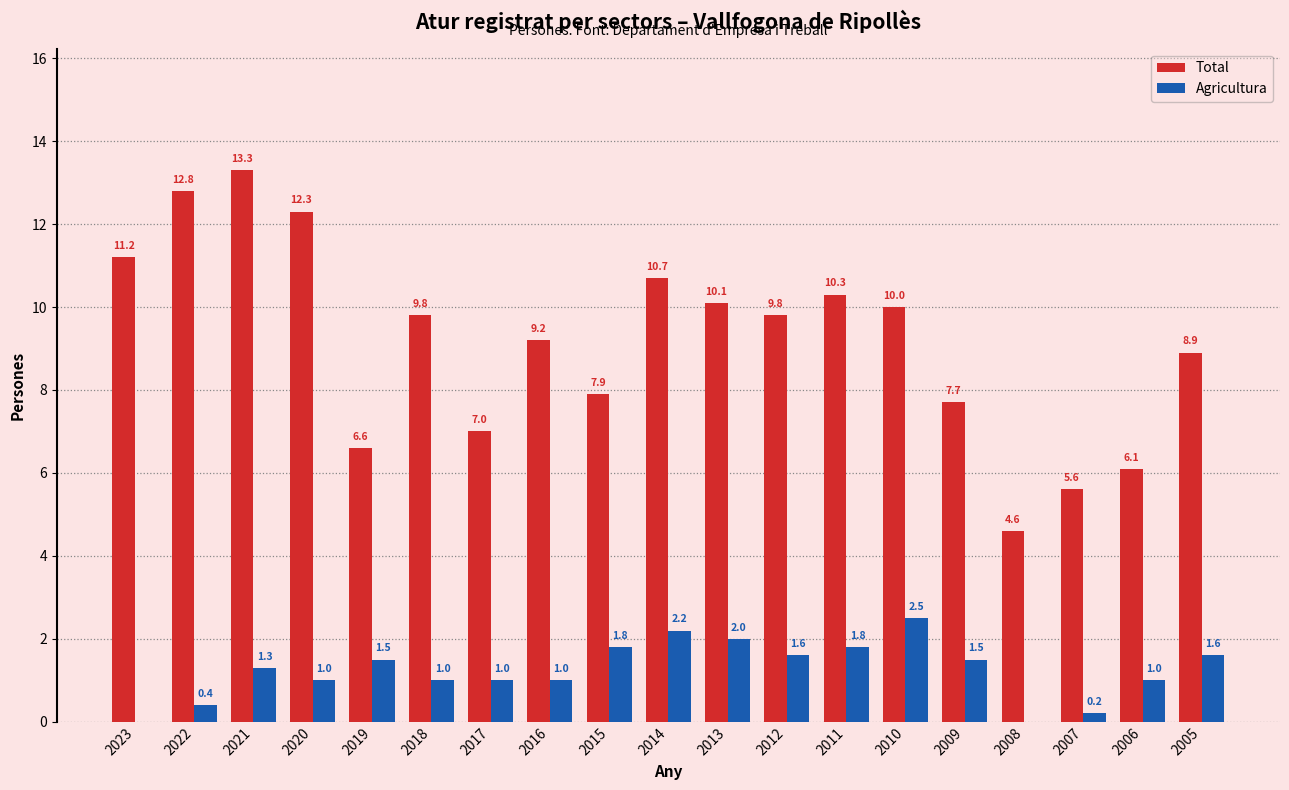

What is the sum of the Agricultura values at 2020 and 2013?

3.0